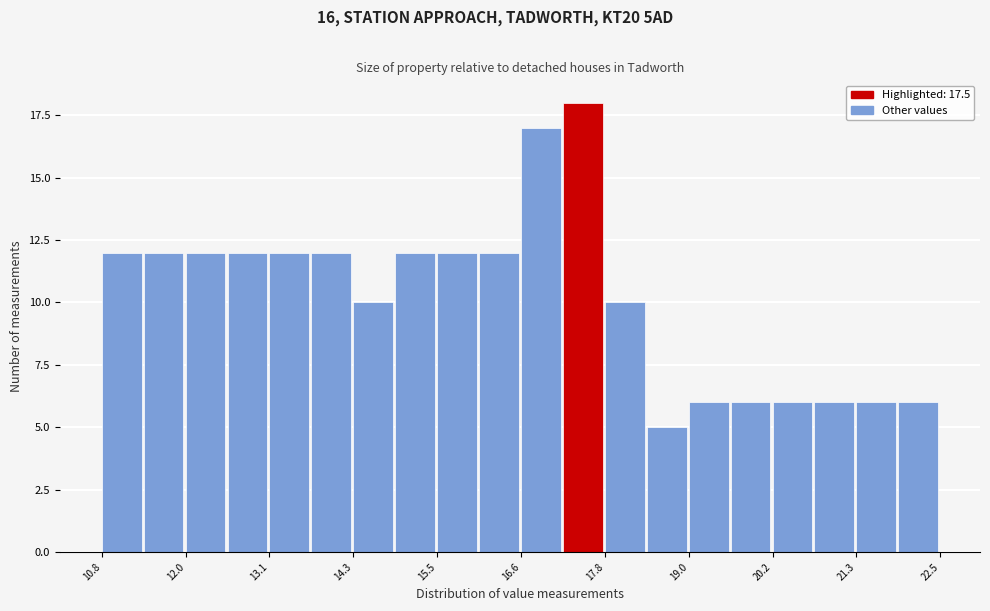

Read against the x-axis, roughly where is the centre of the tallest bar?

17.6